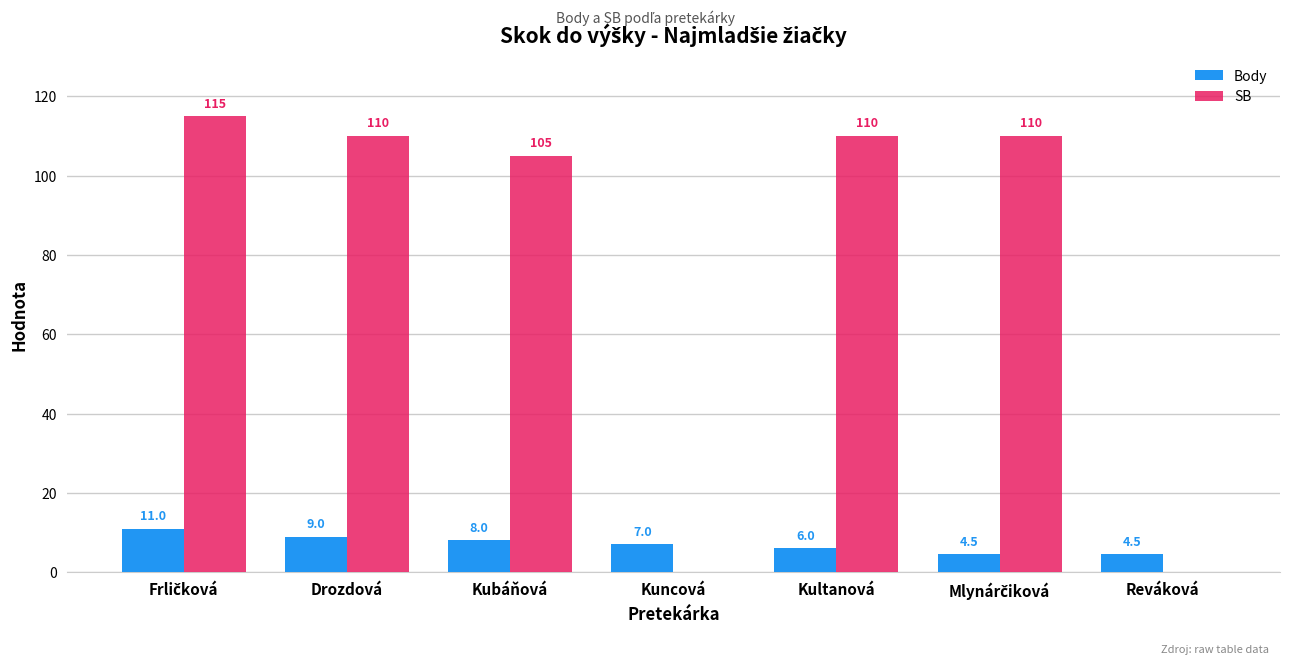

Between Kubáňová and Kuncová, which series saw the biggest shift?

SB